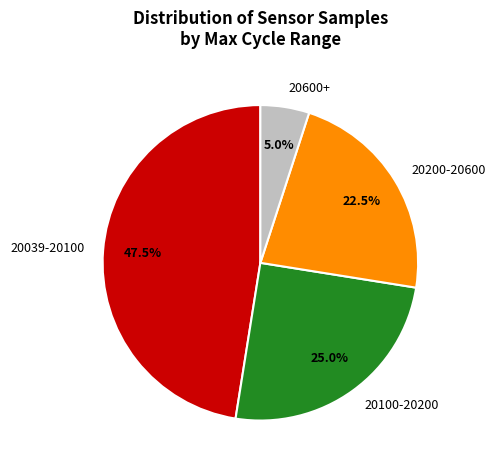

How much of the chart is everything except 20039-20100?

52.5%